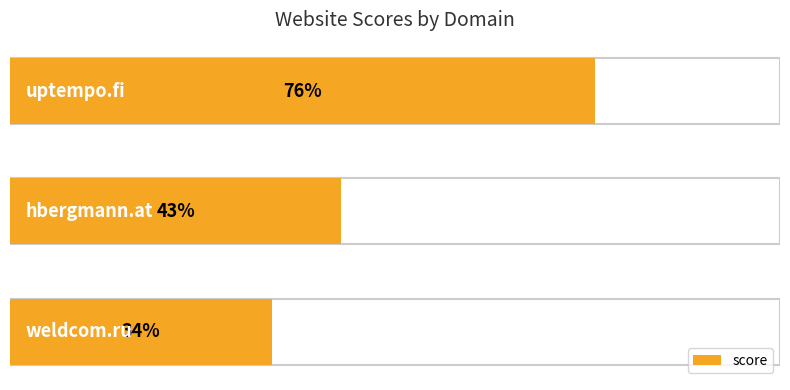

How many values are below 43?

1